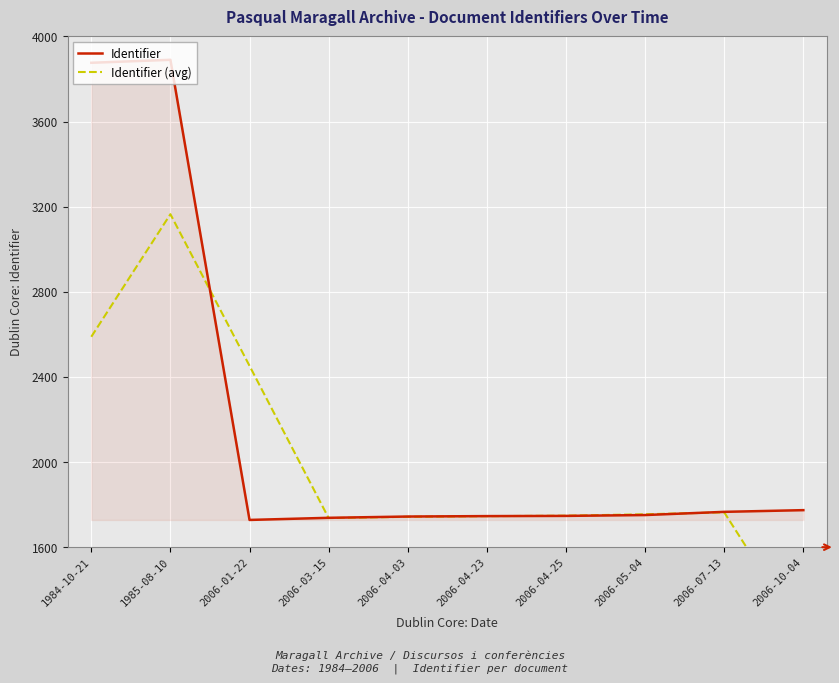

Which category has the lowest value across all series?

2006-10-04